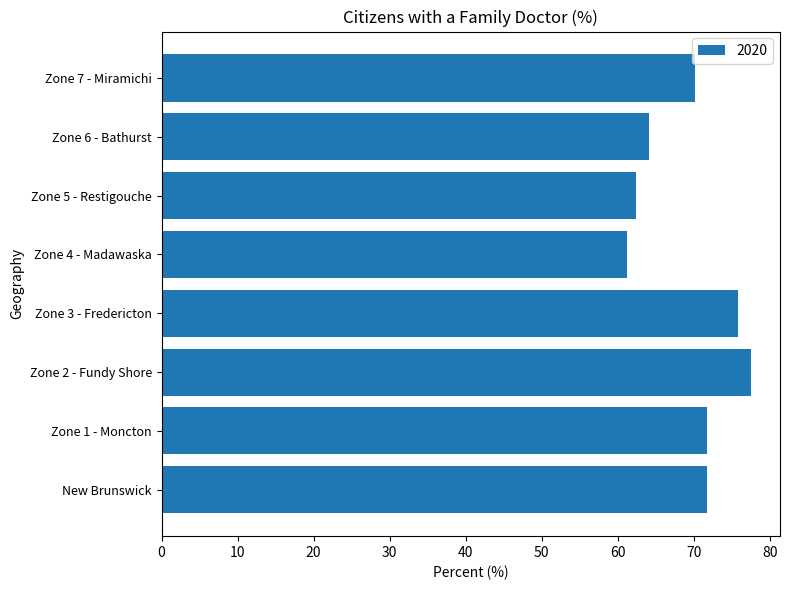

What is the maximum value shown in the chart?

77.5